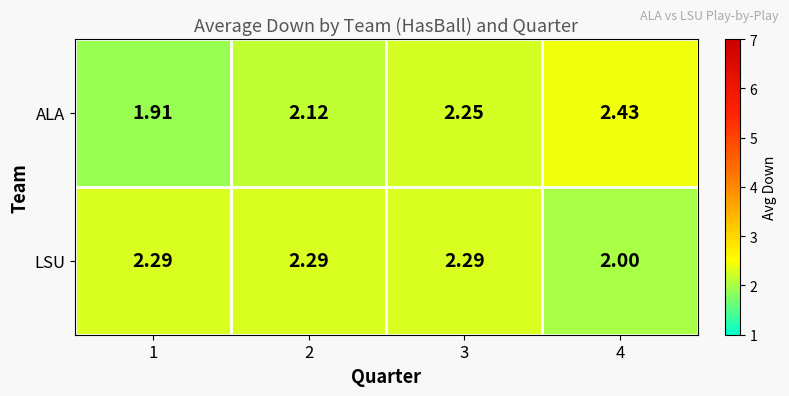

Which series has the widest spread of values?

ALA